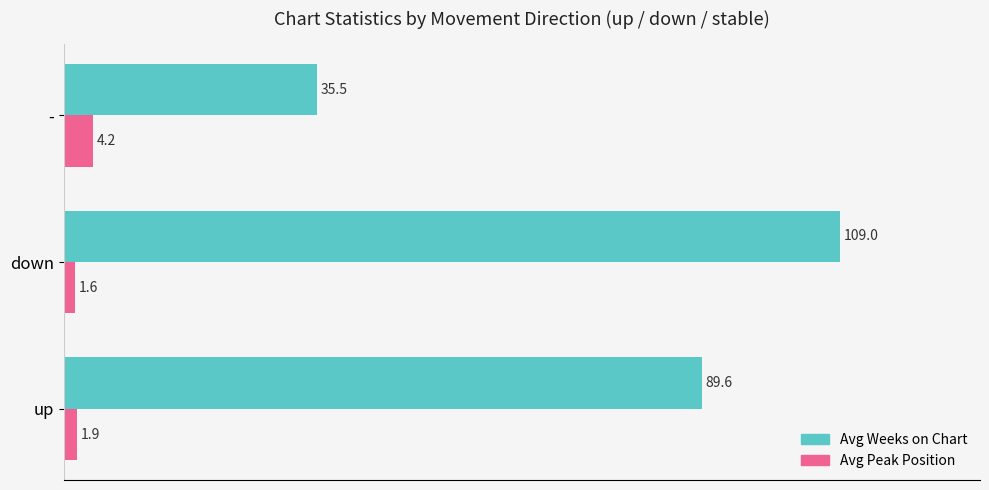

What is the difference between the second highest and minimum values in the Avg Peak Position series?

0.3